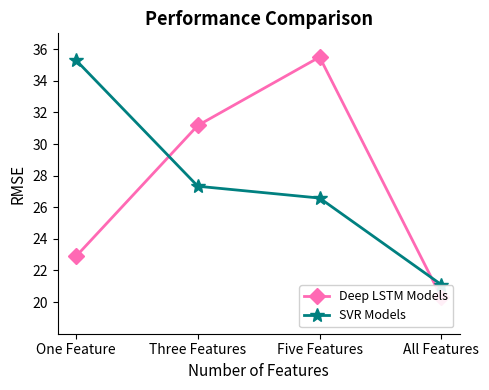

What is the total value across all series at All Features?

41.4